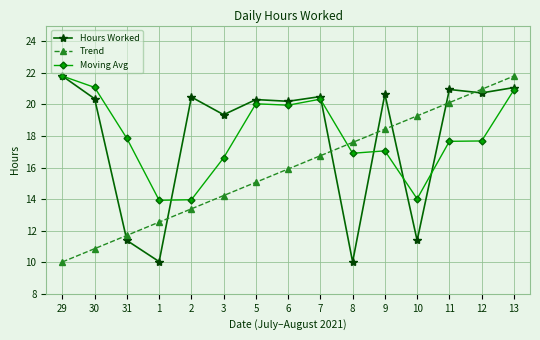

Between 3 and 6, which series saw the biggest shift?

Moving Avg